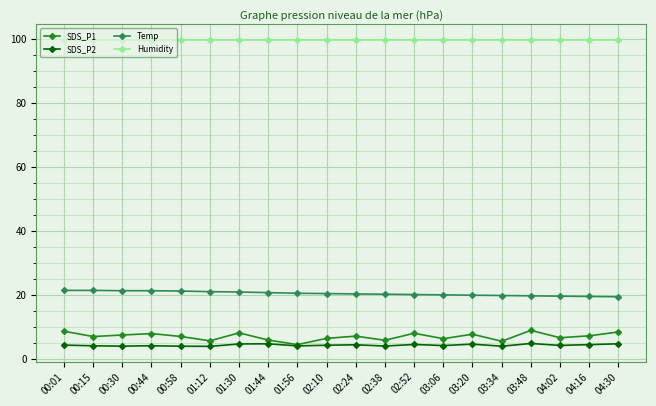

Is this an area chart (filled region under the line)?

No